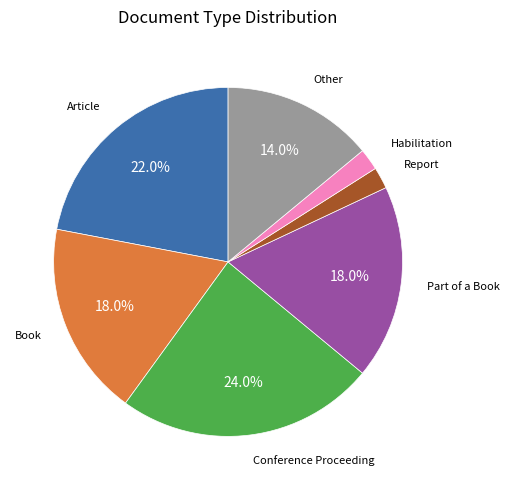

What is the ratio of the value at Part of a Book to the value at Habilitation?

9.0